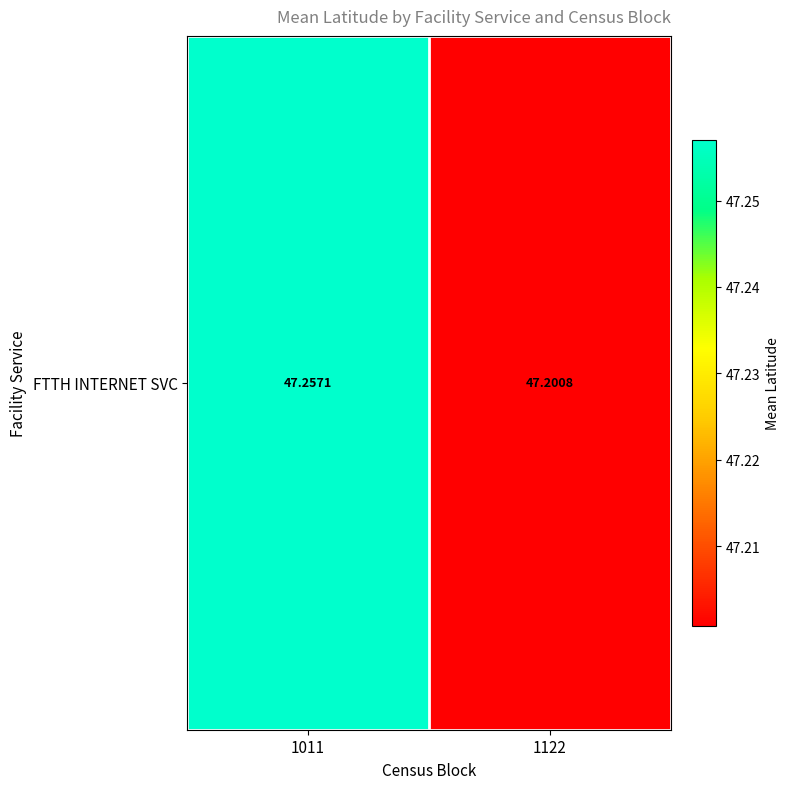

The chart shows a value of 81.2 at 1011. True or false?

False